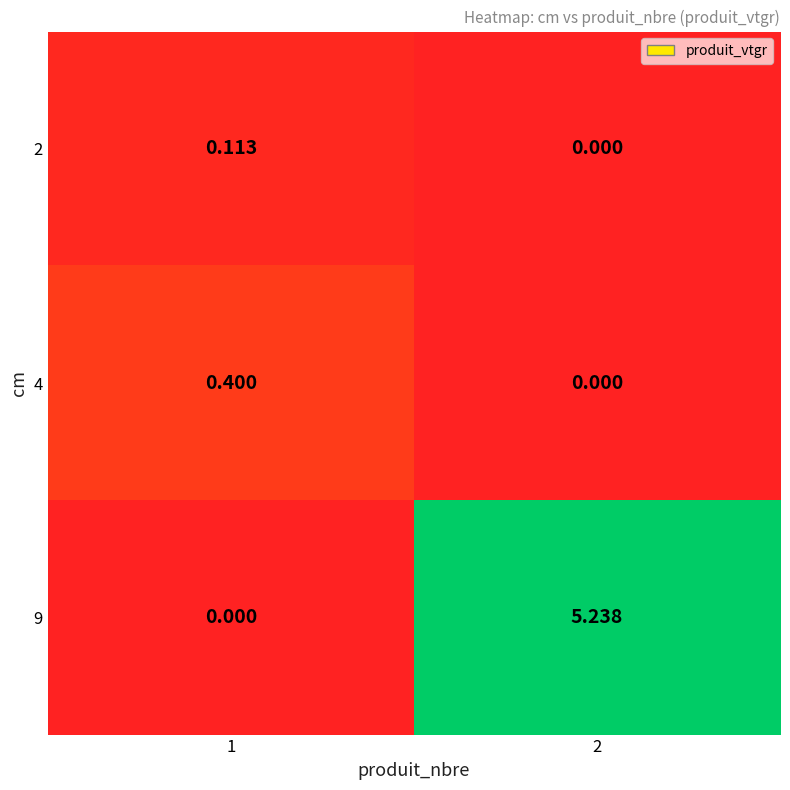

Which series has the widest spread of values?

9